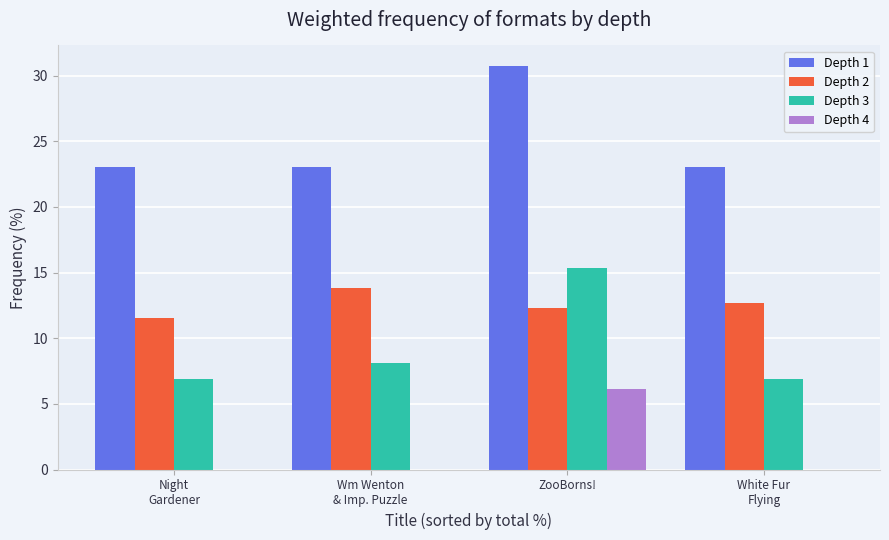

Reading right to left, transcribe all the data shown in this chart.

Depth 1: White Fur
Flying=23.1	ZooBorns!=30.8	Wm Wenton
& Imp. Puzzle=23.1	Night
Gardener=23.1
Depth 2: White Fur
Flying=12.7	ZooBorns!=12.3	Wm Wenton
& Imp. Puzzle=13.8	Night
Gardener=11.5
Depth 3: White Fur
Flying=6.9	ZooBorns!=15.4	Wm Wenton
& Imp. Puzzle=8.1	Night
Gardener=6.9
Depth 4: White Fur
Flying=0.0	ZooBorns!=6.2	Wm Wenton
& Imp. Puzzle=0.0	Night
Gardener=0.0